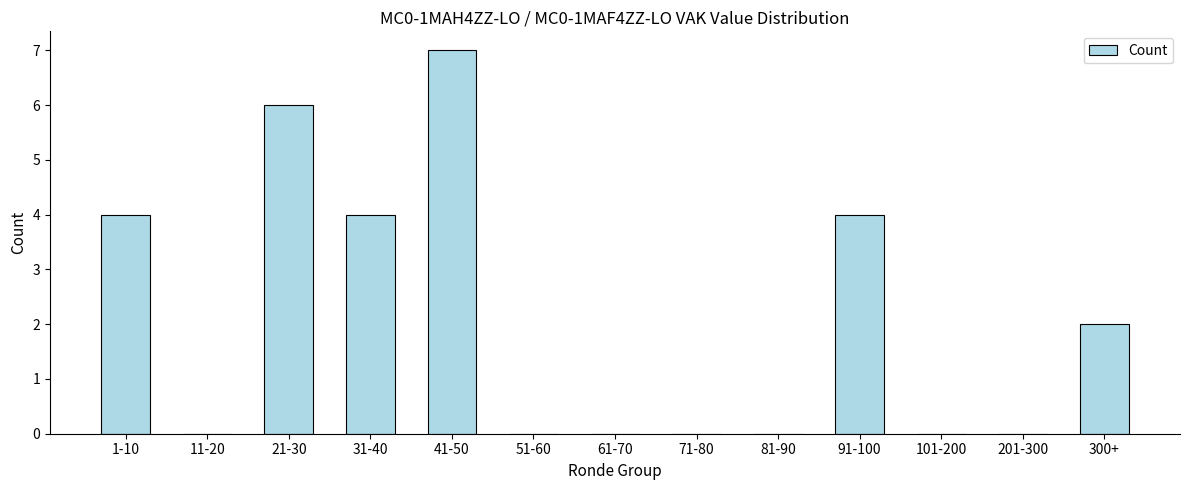

Reading left to right, what are all the values shown in this chart?

1-10=4	11-20=0	21-30=6	31-40=4	41-50=7	51-60=0	61-70=0	71-80=0	81-90=0	91-100=4	101-200=0	201-300=0	300+=2